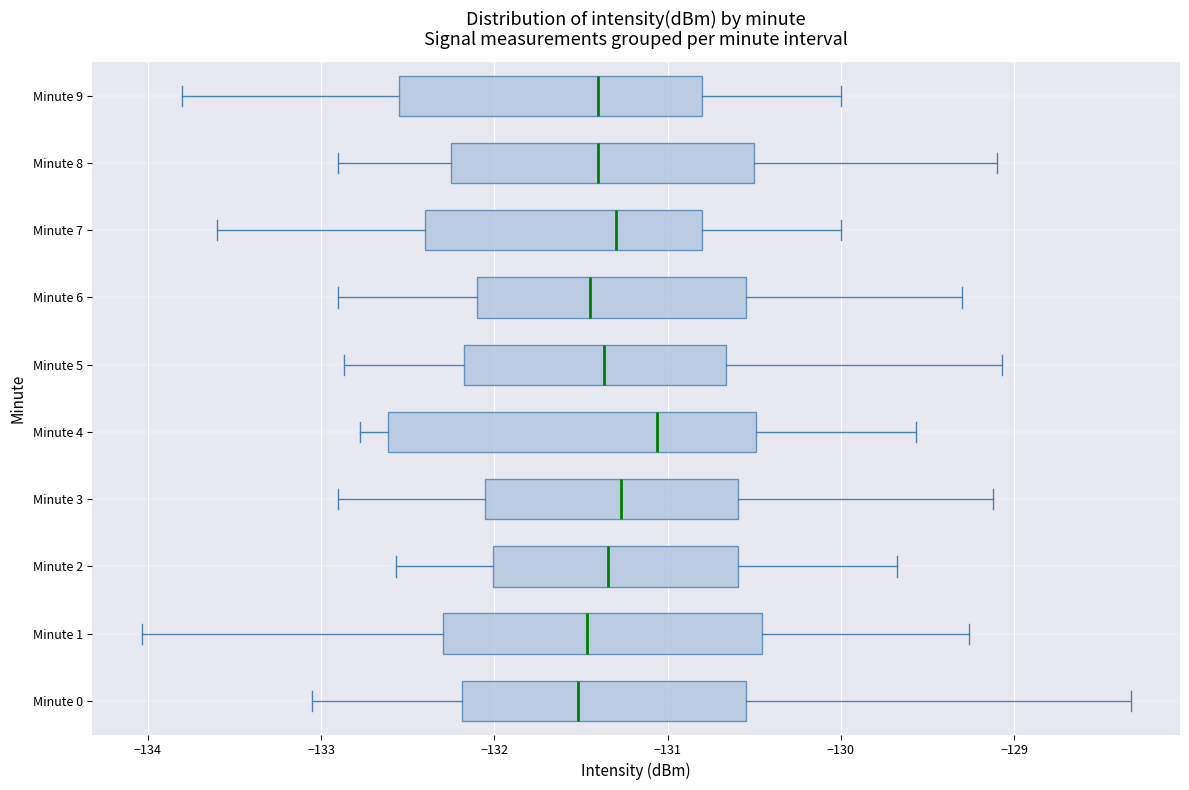

Reading bottom to top, transcribe this box plot: for each box, give where its median line is, the range the box spans, and where its two whiskers end, as read against the x-axis. The values are not printed on the chart, so give them approximately, as read against the axis.

Minute 0: median -131.5, box -132.2 to -130.5, whiskers -133.1 to -128.3
Minute 1: median -131.5, box -132.3 to -130.5, whiskers -134.0 to -129.3
Minute 2: median -131.3, box -132.0 to -130.6, whiskers -132.6 to -129.7
Minute 3: median -131.3, box -132.1 to -130.6, whiskers -132.9 to -129.1
Minute 4: median -131.1, box -132.6 to -130.5, whiskers -132.8 to -129.6
Minute 5: median -131.4, box -132.2 to -130.7, whiskers -132.9 to -129.1
Minute 6: median -131.4, box -132.1 to -130.5, whiskers -132.9 to -129.3
Minute 7: median -131.3, box -132.4 to -130.8, whiskers -133.6 to -130.0
Minute 8: median -131.4, box -132.2 to -130.5, whiskers -132.9 to -129.1
Minute 9: median -131.4, box -132.5 to -130.8, whiskers -133.8 to -130.0